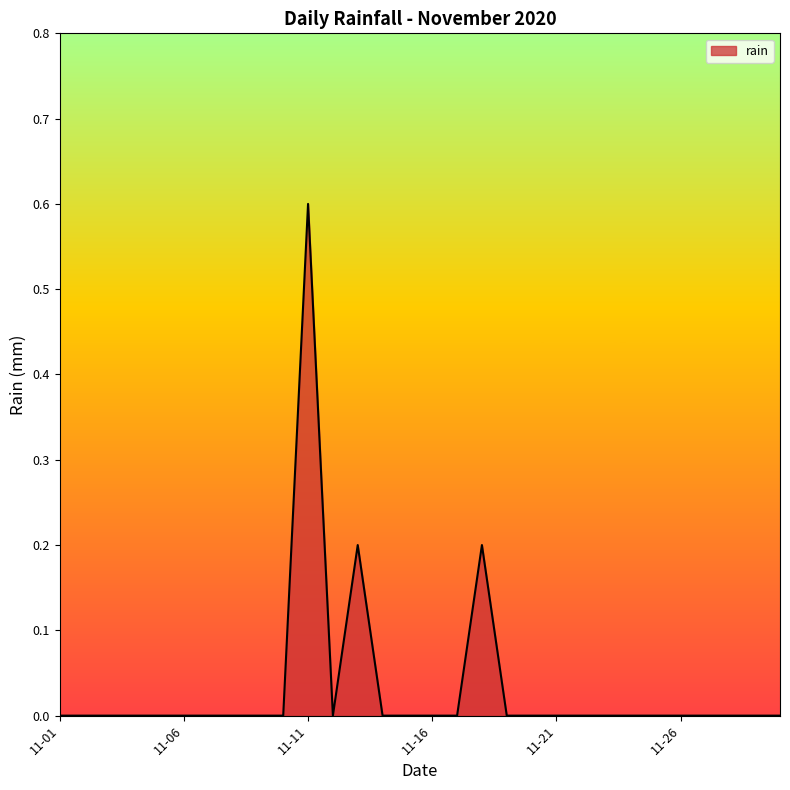

Does the chart display data point markers on the line(s)?

No